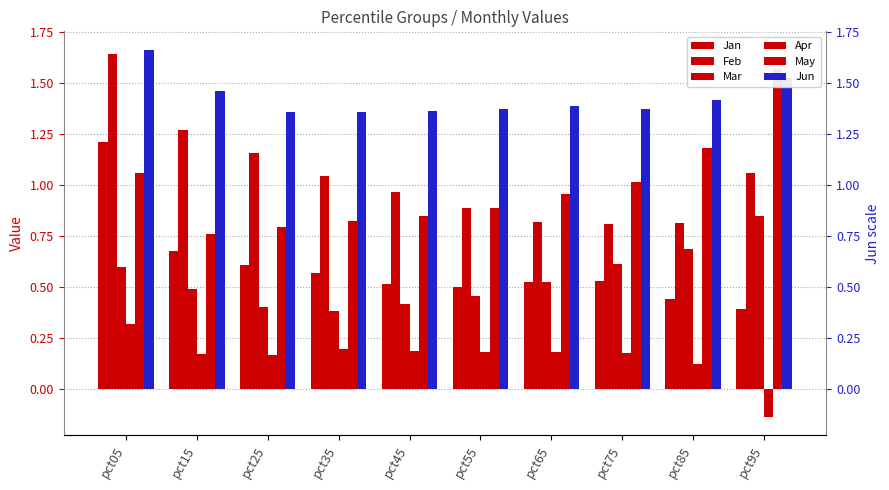

Is the value of Jun at pct45 greater than the value of Jan at pct85?

Yes